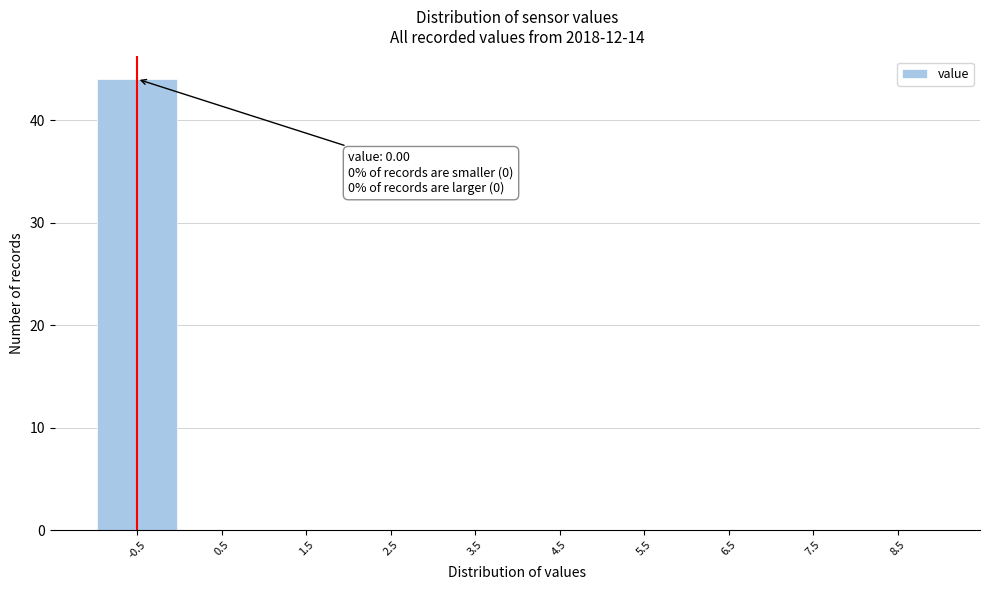

Reading left to right, extract all data points from this chart.

-0.5=44	0.5=0	1.5=0	2.5=0	3.5=0	4.5=0	5.5=0	6.5=0	7.5=0	8.5=0